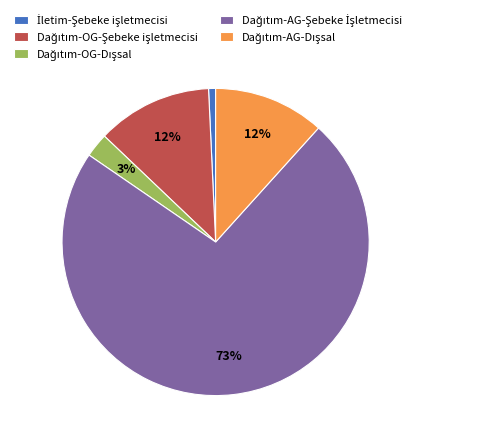

How many slices are in this pie chart?

5